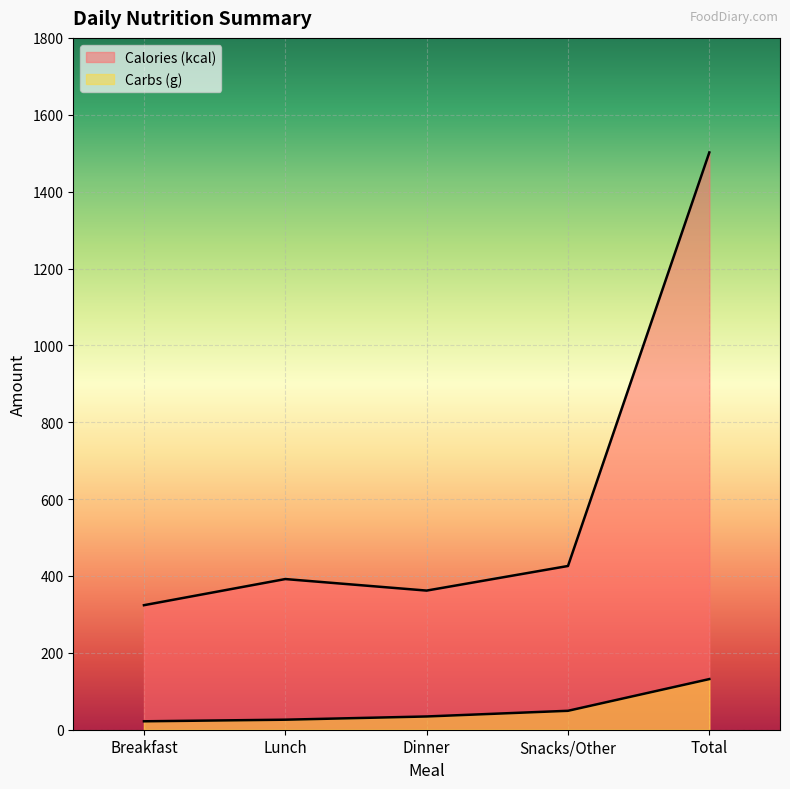

True or false: Calories (kcal) and Carbs (g) cross at least once.

False